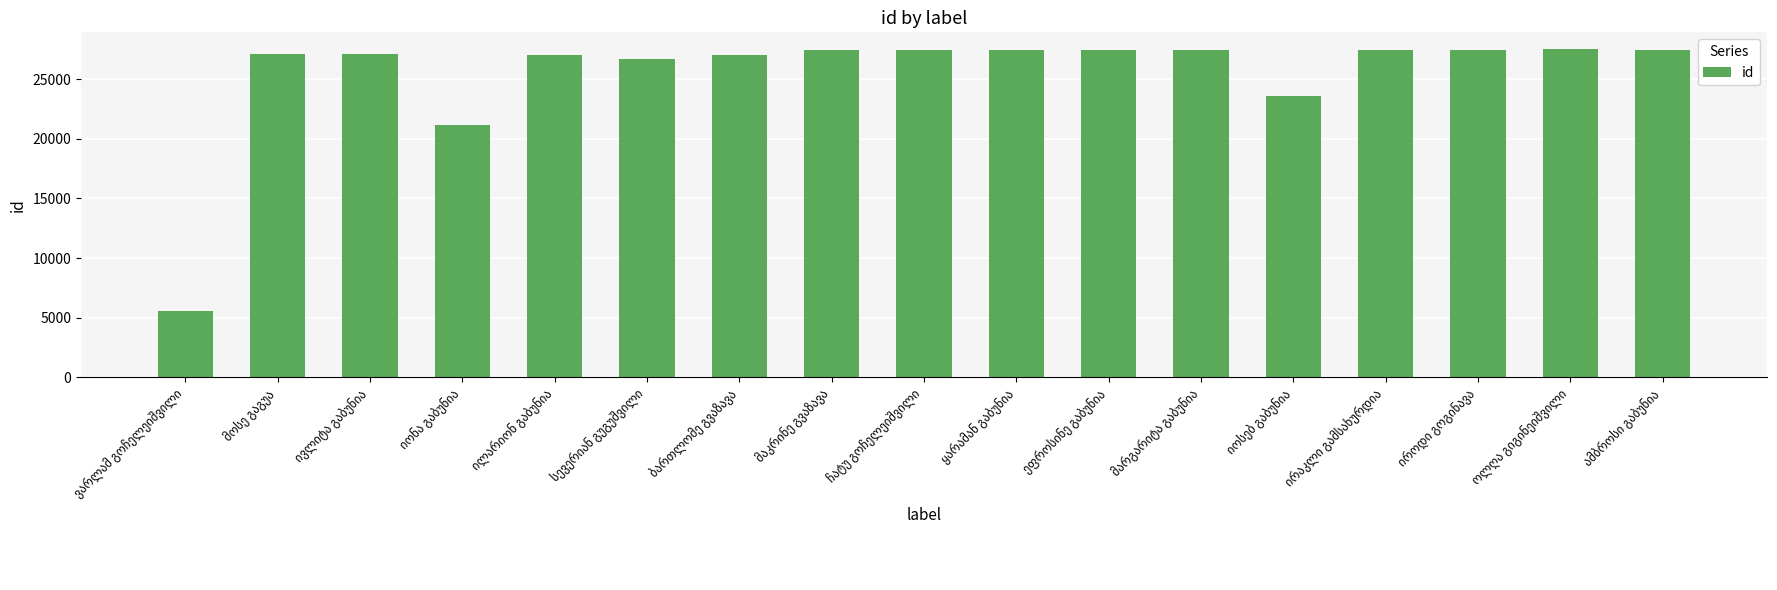

What is the smallest value displayed?

5593